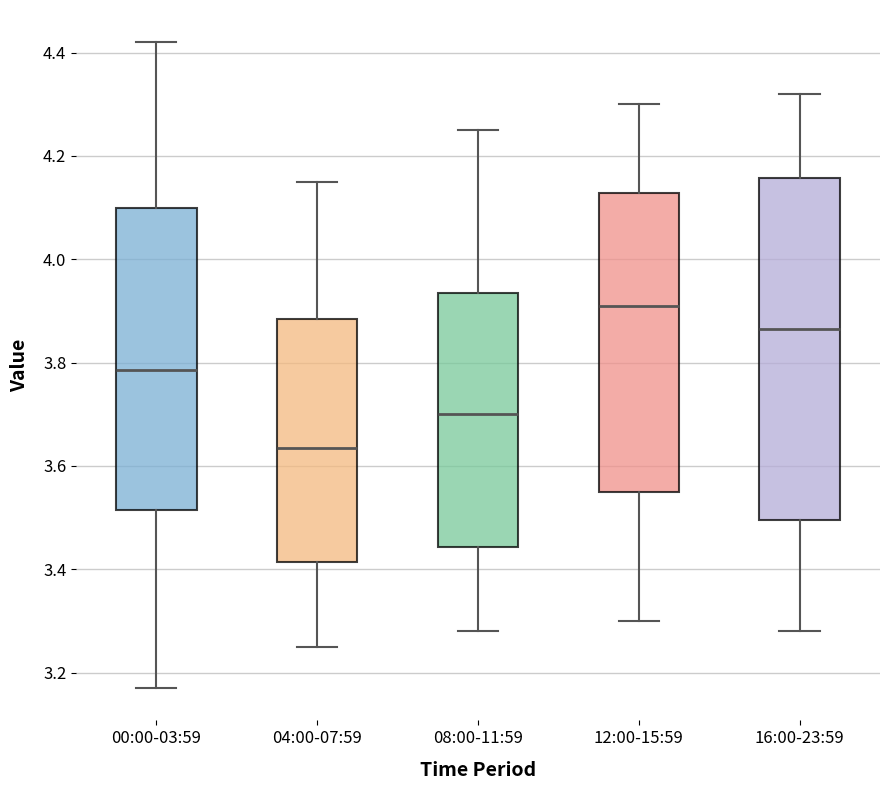

Comparing the boxes themselves (not the whiskers), which one is the tallest?

16:00-23:59